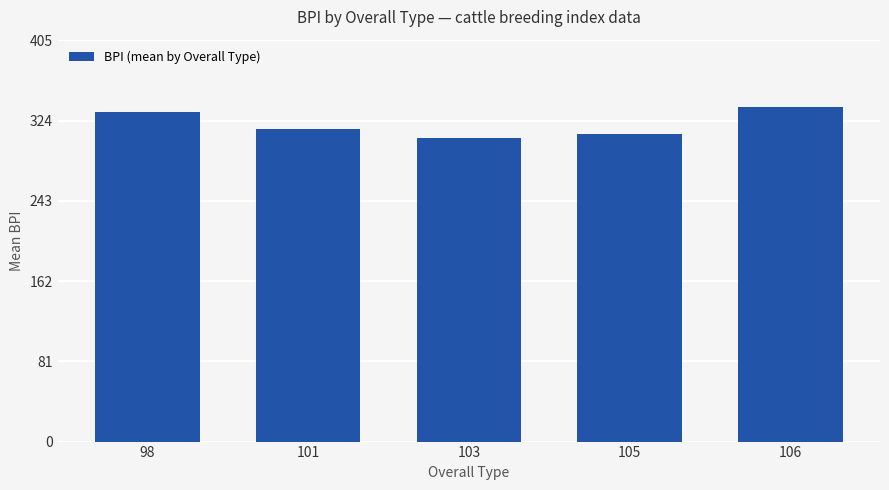

List the labels in order of value, smallest first.

103, 105, 101, 98, 106